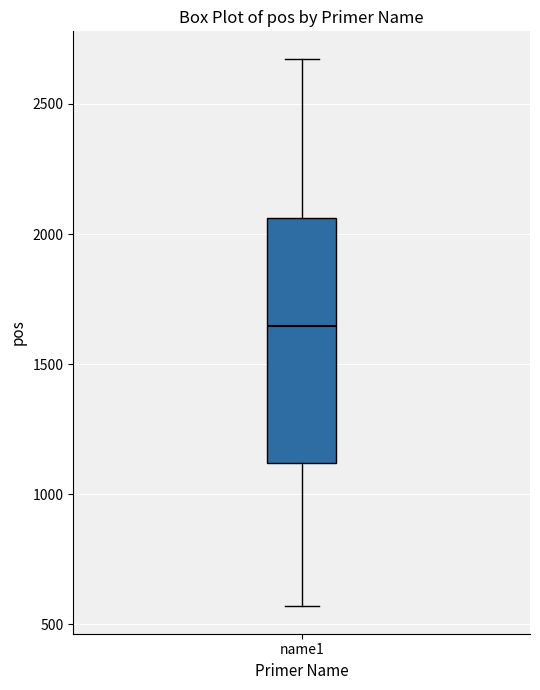

Where does the median line of the box for name1 sit on the y-axis? The values are not printed on the chart, so give them approximately, as read against the axis.

1650